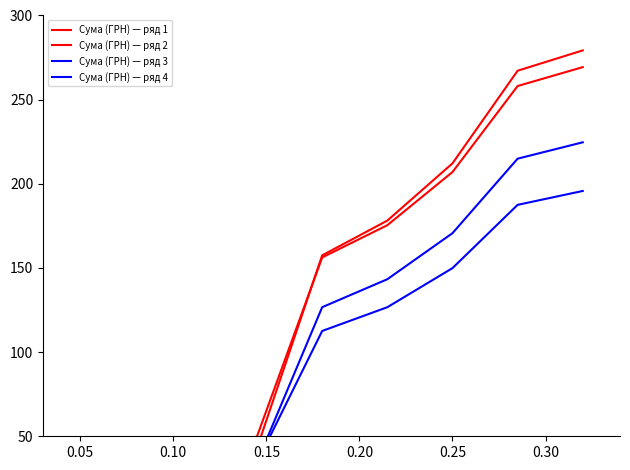

What is the maximum value for Сума (ГРН) — ряд 2?

269.3